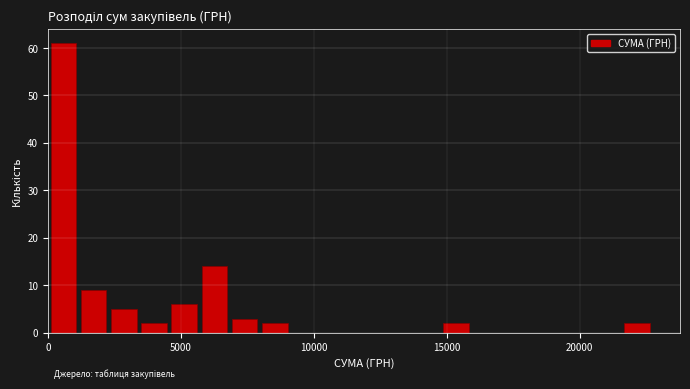

Around what value on the x-axis is the tallest bar? Give the approximate position of its centre, as read against the axis.

500